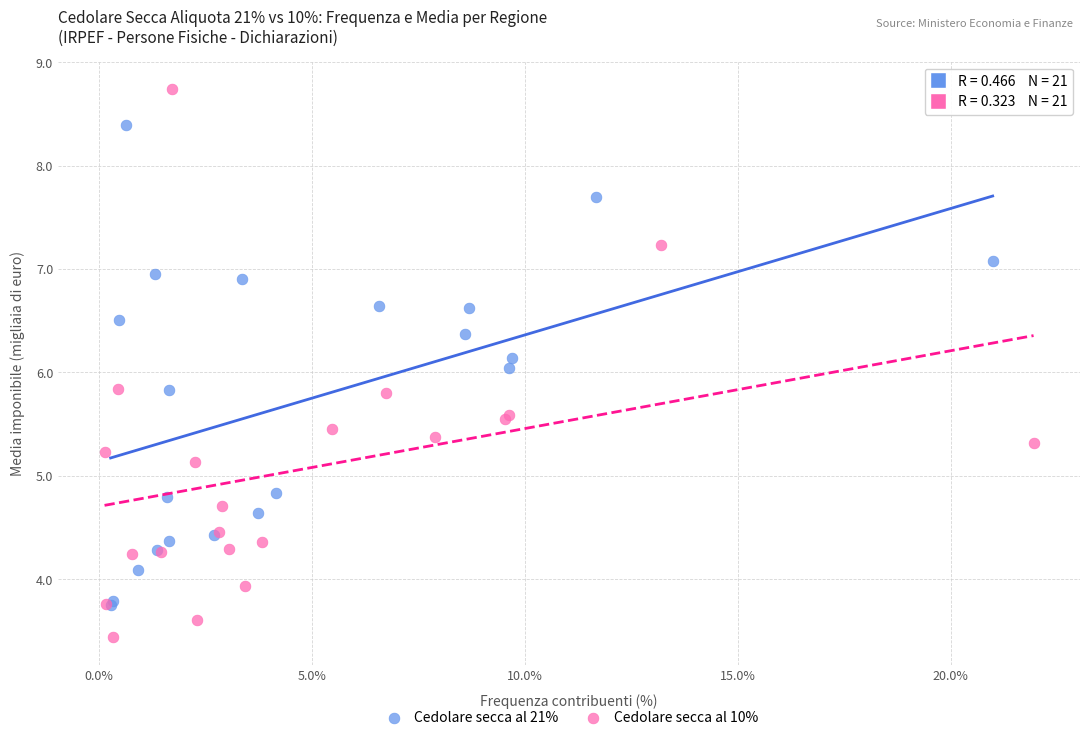

Which series reaches the maximum Y coordinate?

Cedolare secca al 10%